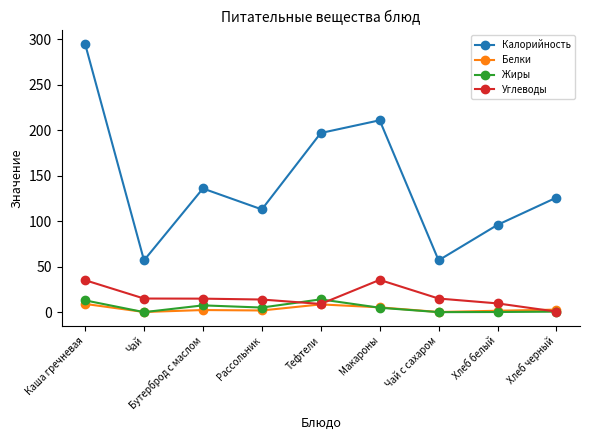

True or false: Углеводы and Калорийность intersect in this chart.

False